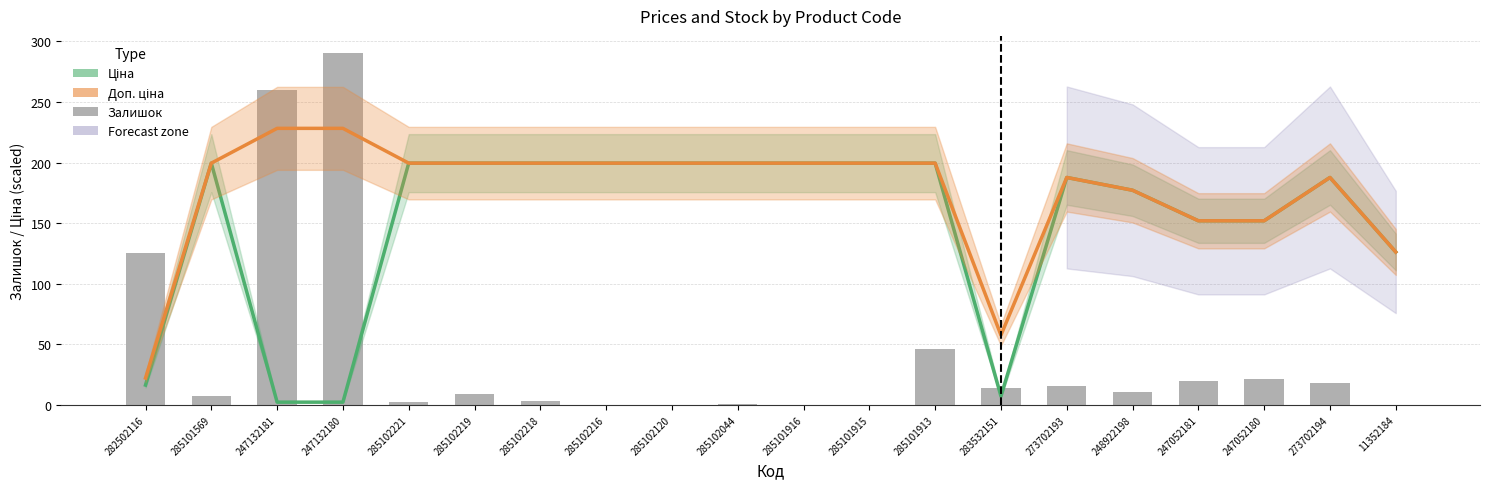

Reading left to right, extract all data points from this chart.

Ціна: 16.4	199.5	2.3	2.3	199.5	199.5	199.5	199.5	199.5	199.5	199.5	199.5	199.5	7.2	187.7	177.1	151.9	151.9	187.7	126.2
Доп. ціна: 22.2	199.5	228.2	228.2	199.5	199.5	199.5	199.5	199.5	199.5	199.5	199.5	199.5	57.6	187.7	177.1	151.9	151.9	187.7	126.2
Залишок: 125.0	7.0	260.0	290.0	2.0	9.0	3.0	0.0	0.0	1.0	0.0	0.0	46.0	14.0	16.0	11.0	20.0	21.0	18.0	0.0